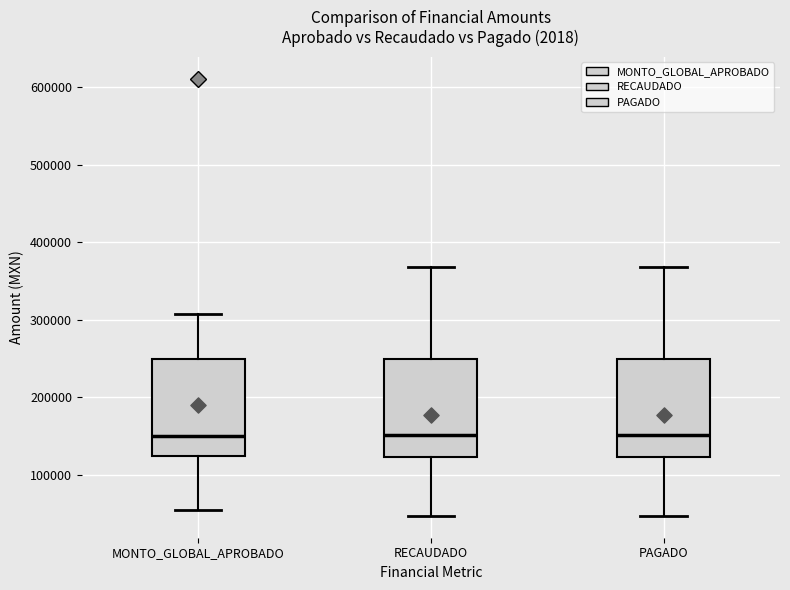

Where is the upper edge of the box for MONTO_GLOBAL_APROBADO on the y-axis? The values are not printed on the chart, so give them approximately, as read against the axis.

250000